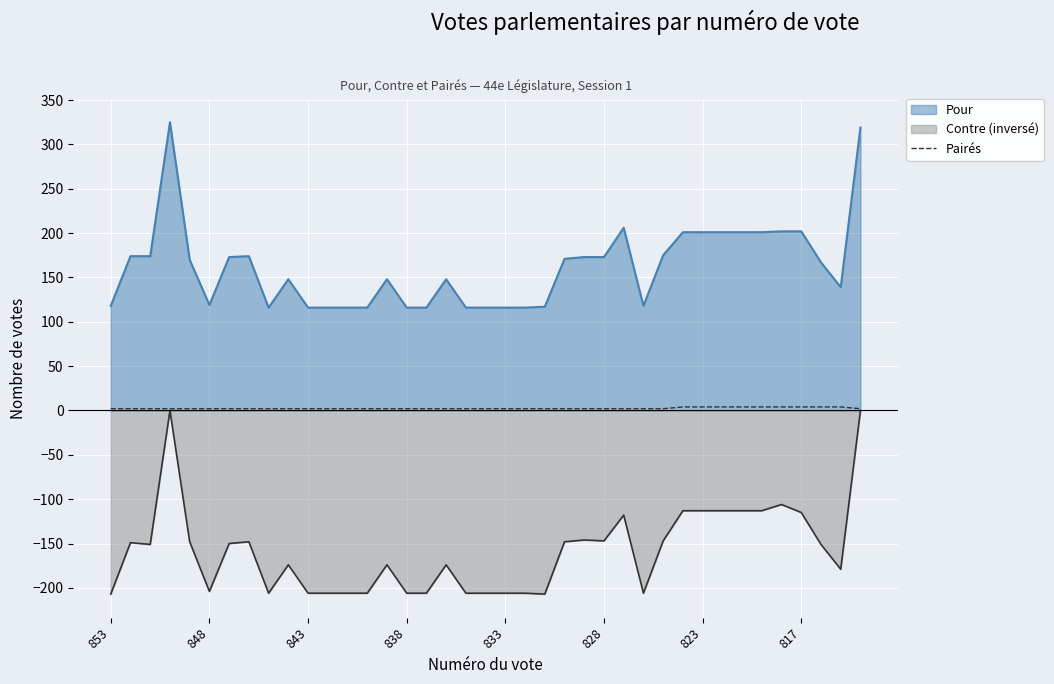

True or false: the data shows 2 at 34.

False